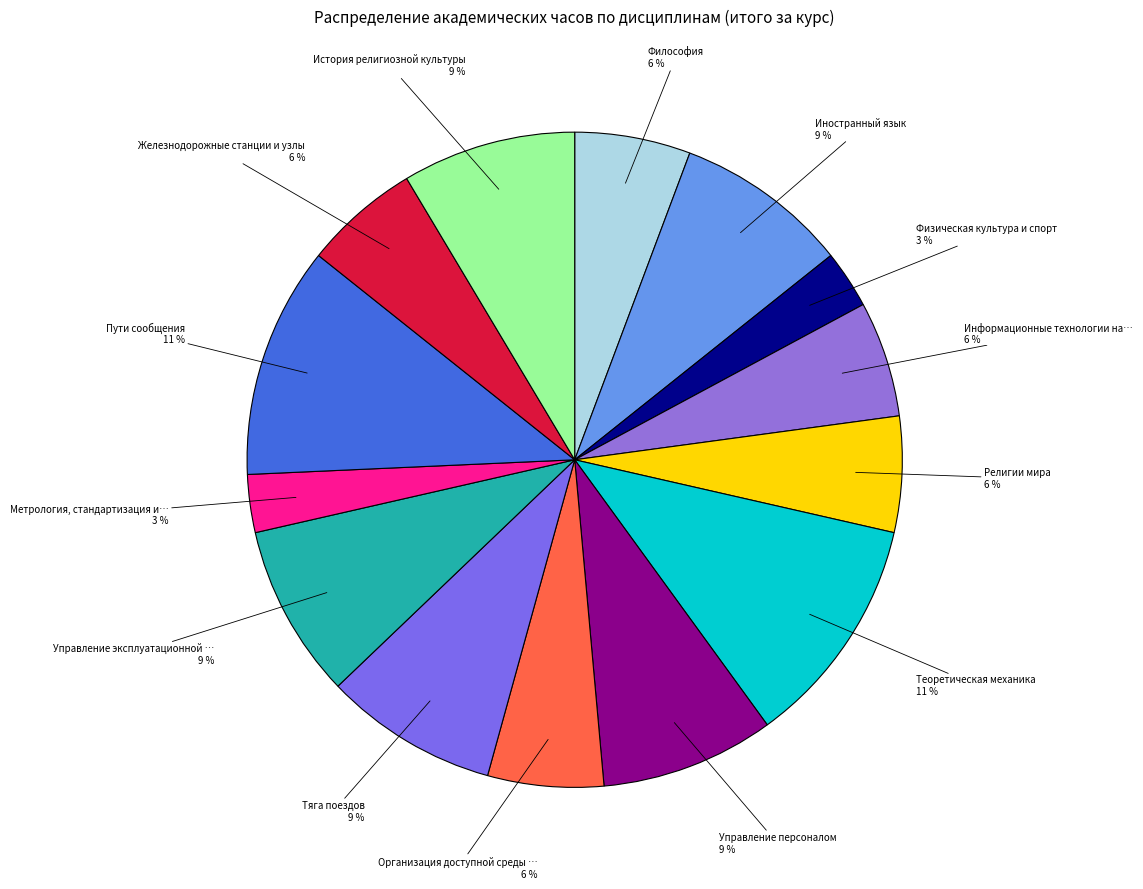

How many segments does this pie chart have?

14